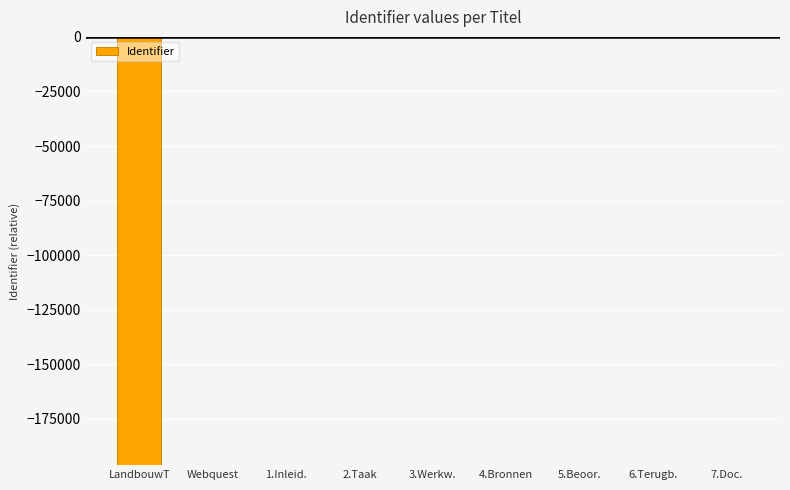

How many distinct data groups are displayed?

1